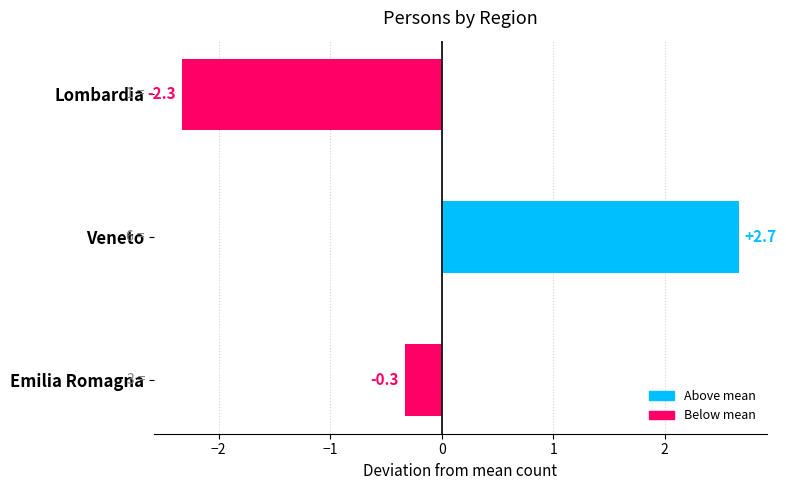

Count the number of data series in this chart.

1